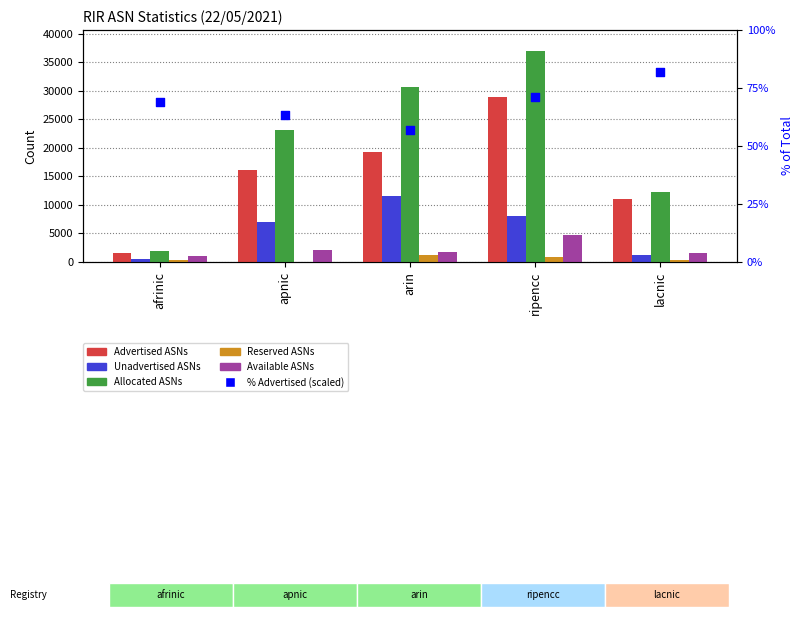

What are all the series names shown in the legend?

Advertised ASNs, Unadvertised ASNs, Allocated ASNs, Reserved ASNs, Available ASNs, % Advertised (scaled)